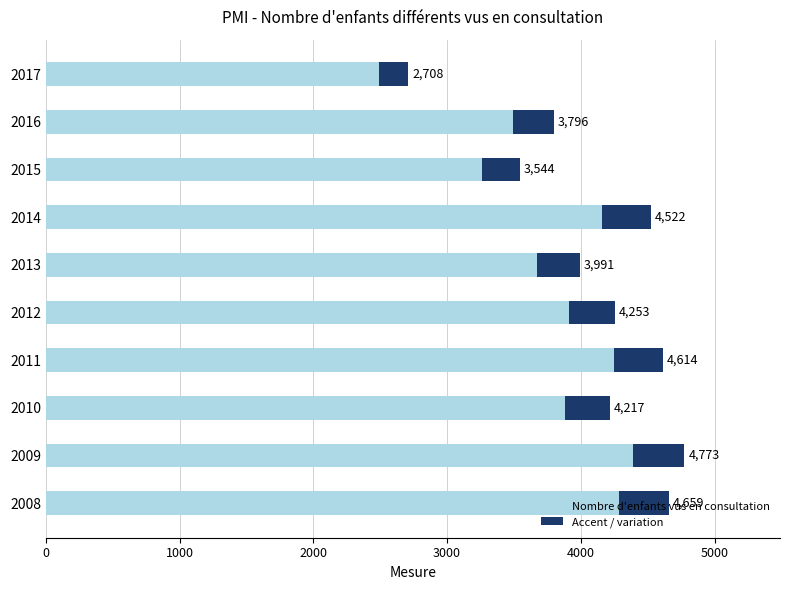

List the series in order of their peak value, lowest first.

Variation / accent, Nombre d'enfants vus en consultation